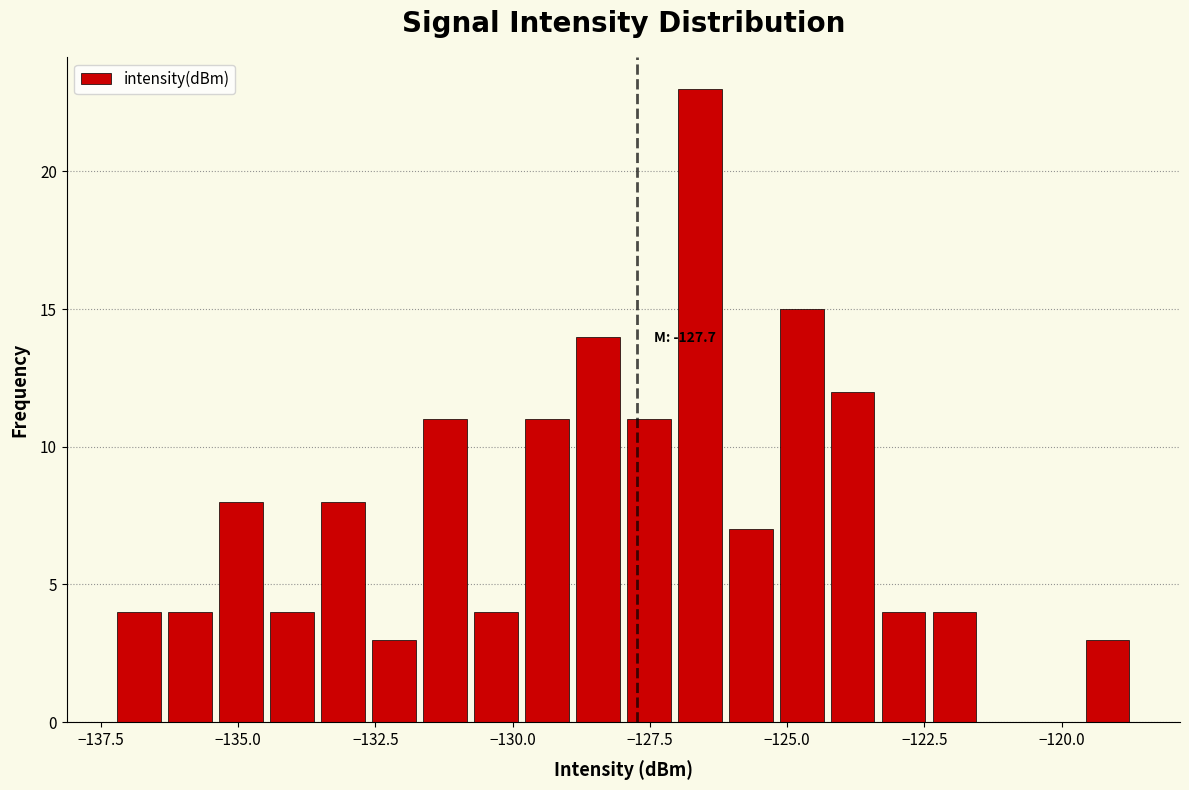

Read against the x-axis, roughly where is the centre of the tallest bar?

-126.5